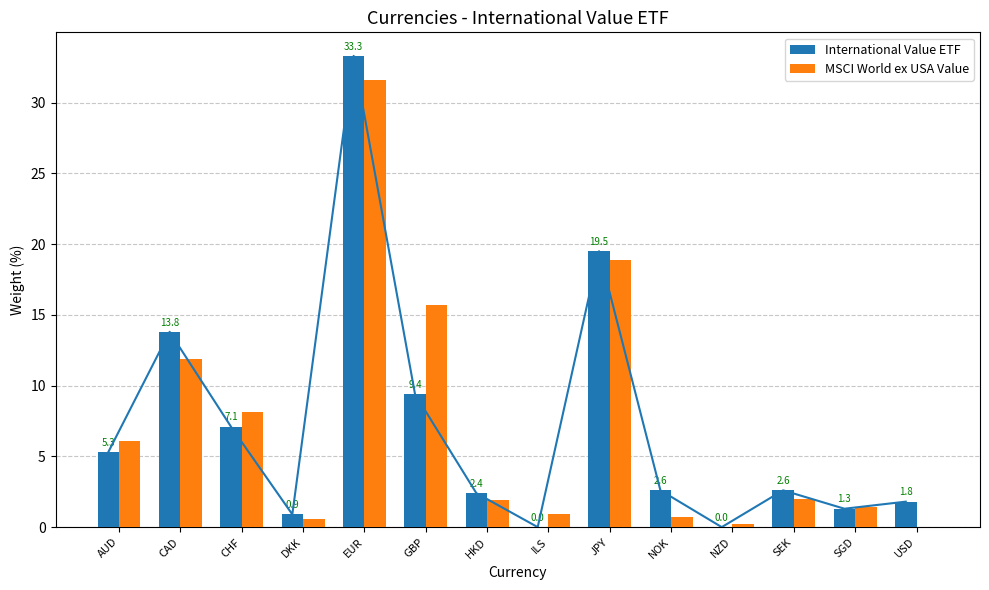

The MSCI World ex USA Value series shows 0.5 at SGD. True or false?

False